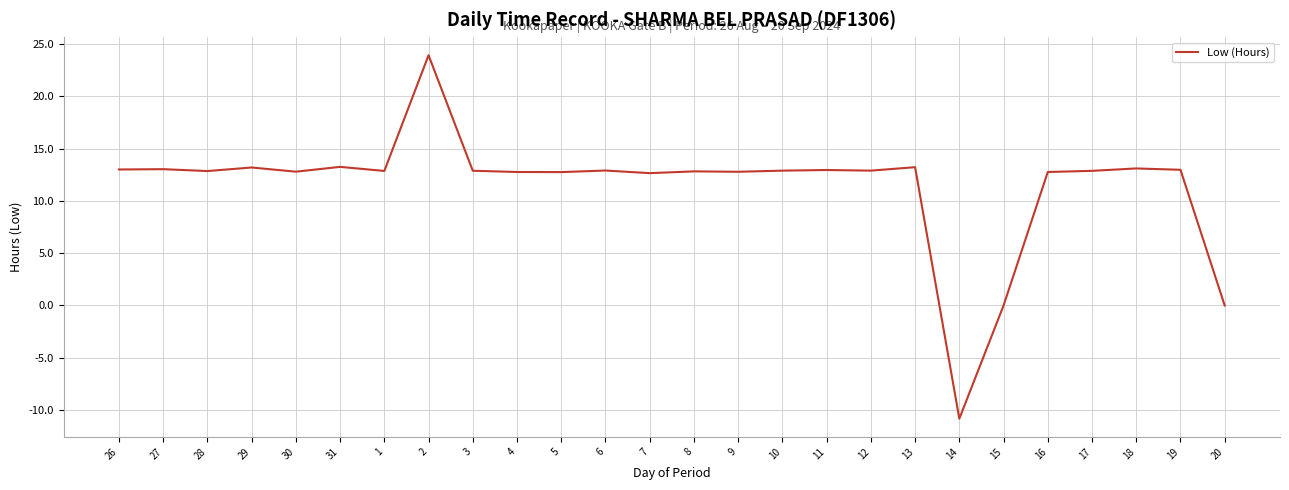

How many values are below 12?

3